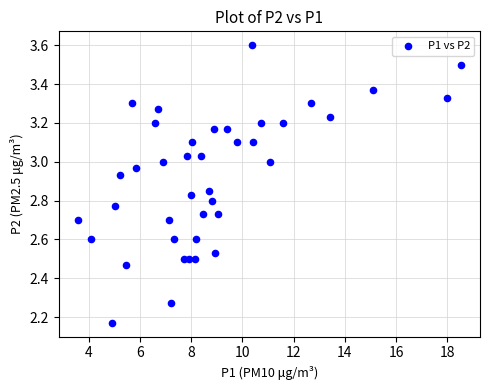

What is the range of X values (max minus min)?

15.0